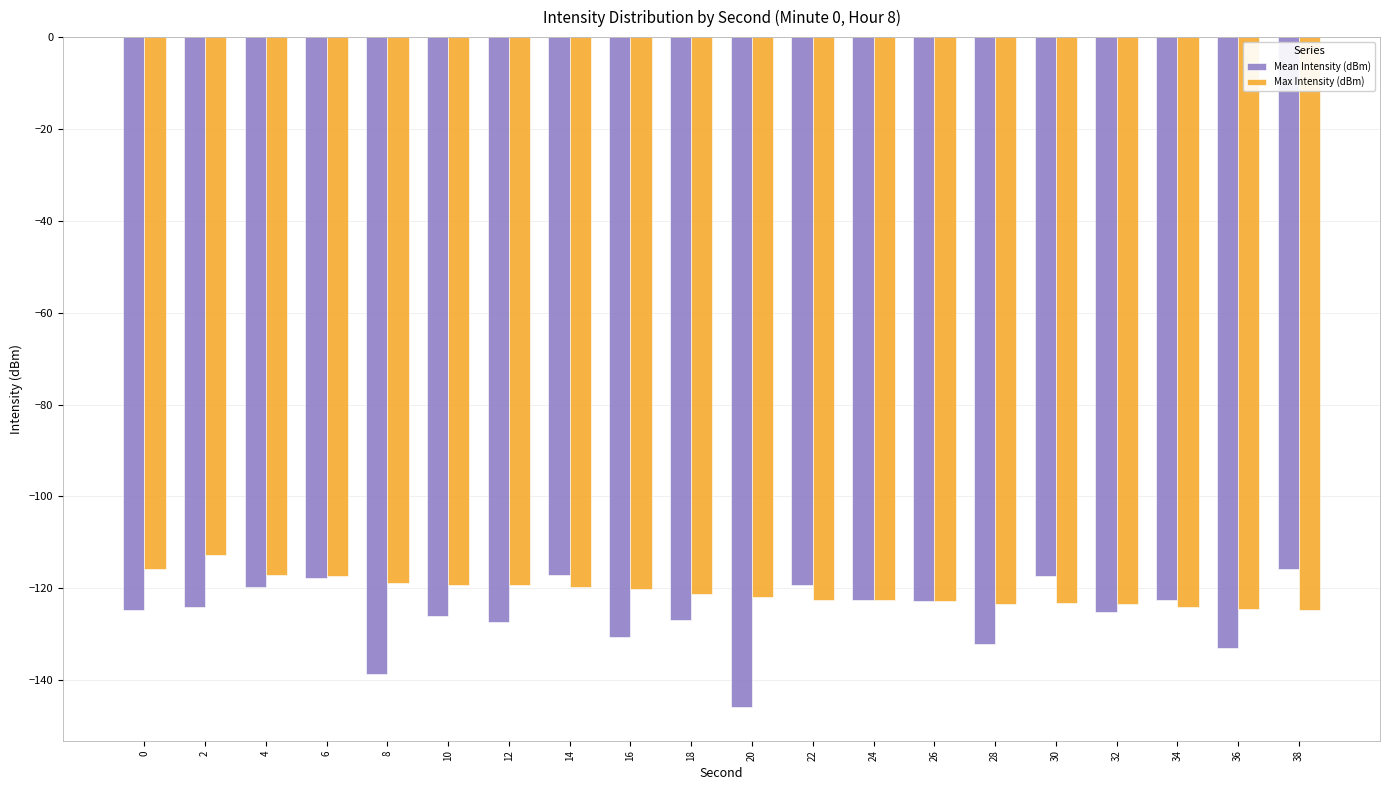

What is the value of the Max Intensity (dBm) bar at the 11th from the left?

-121.9